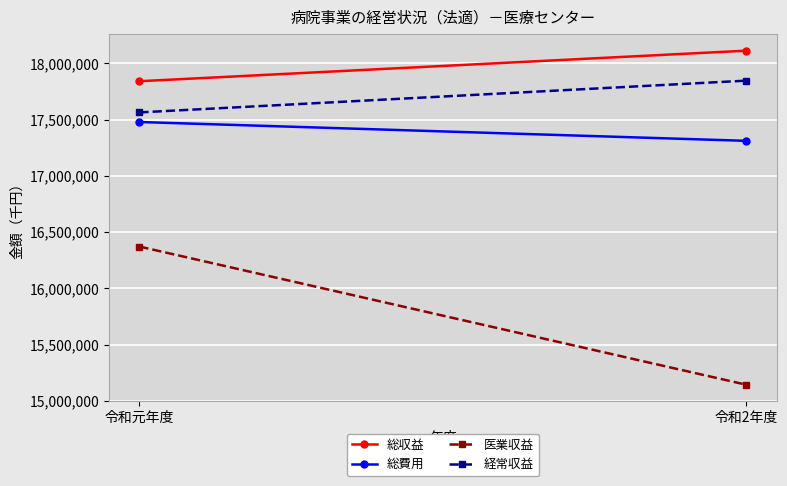

What is the label of the 1st point from the right?

令和2年度